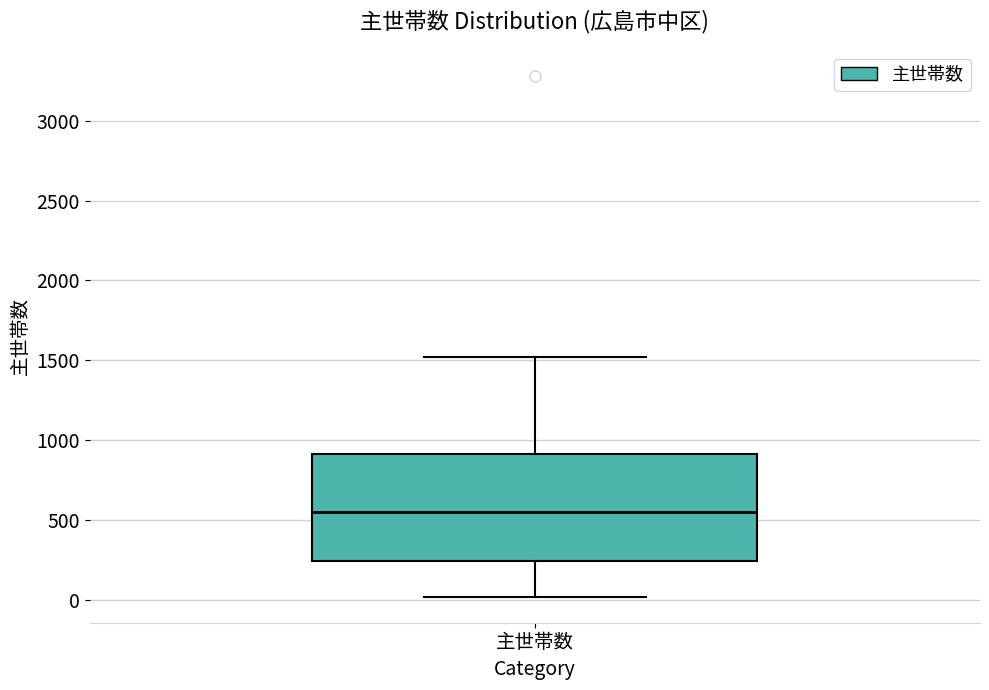

Where does the upper whisker of the box for 主世帯数 end on the y-axis? The values are not printed on the chart, so give them approximately, as read against the axis.

1500